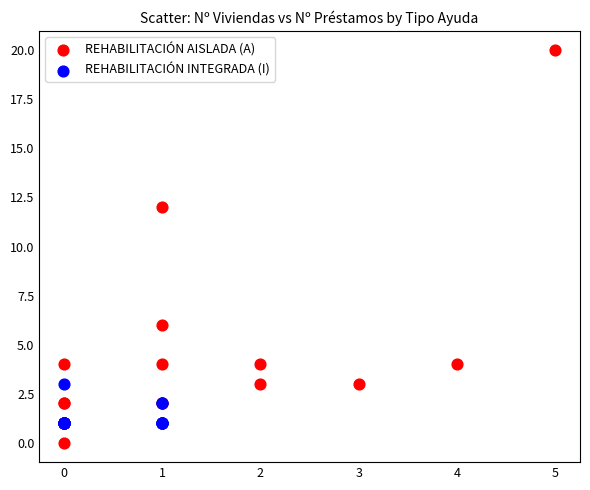

Which series has the largest Y range (max minus min)?

REHABILITACIÓN AISLADA (A)